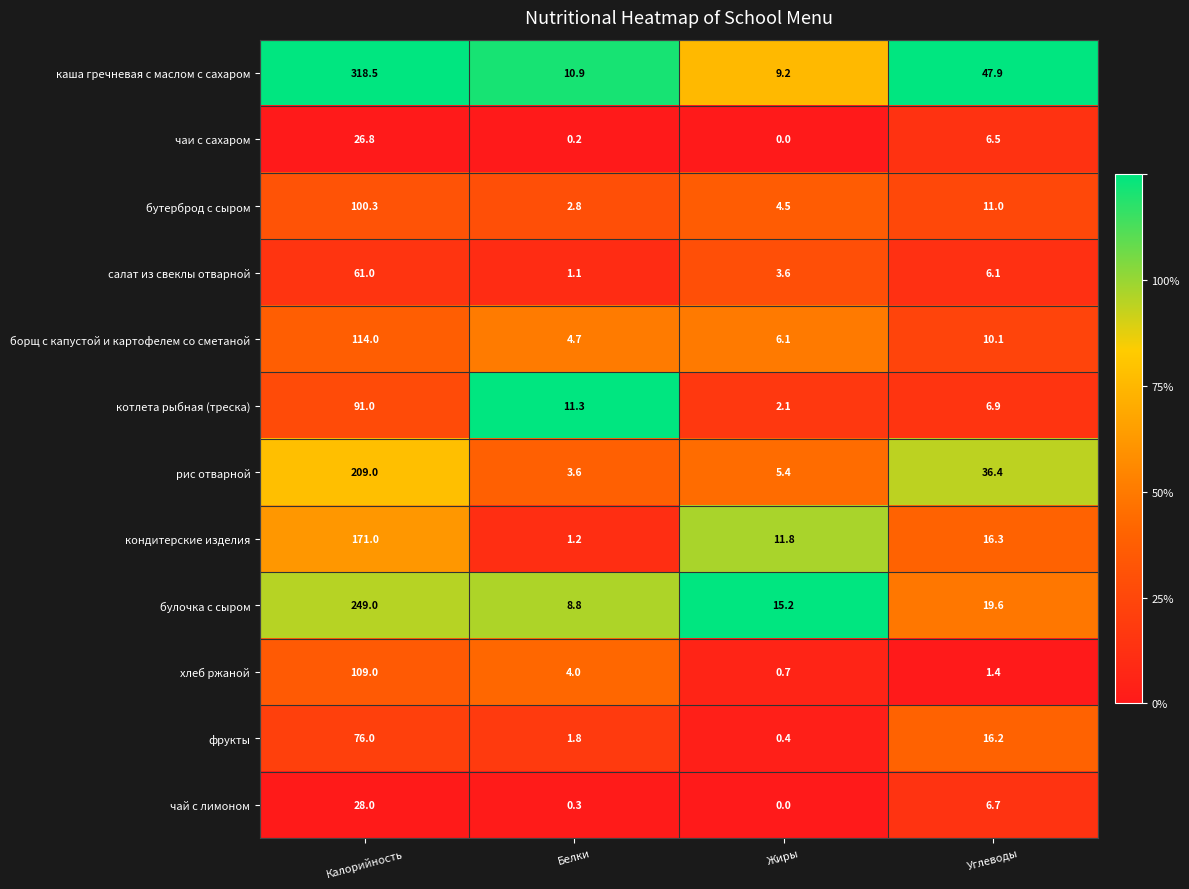

What is the spread (max minus min) of values at Углеводы?

46.5